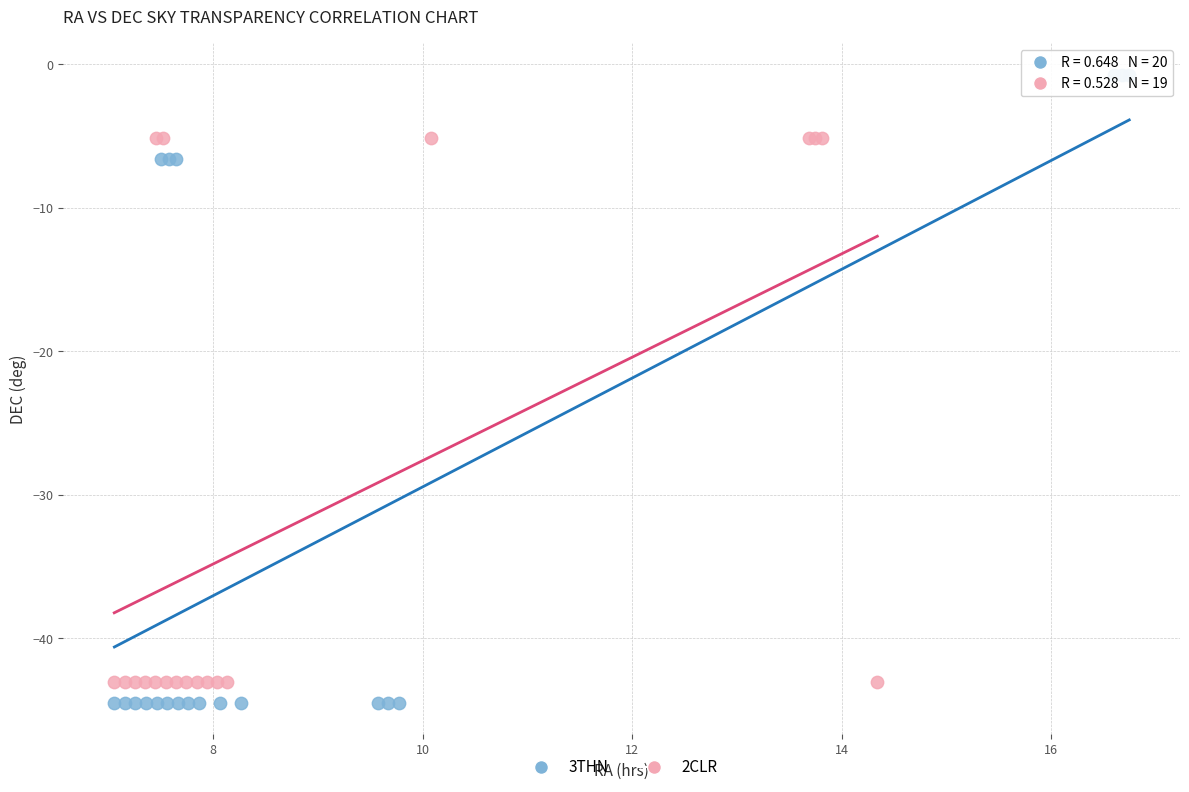

Which series has the largest Y range (max minus min)?

3THN